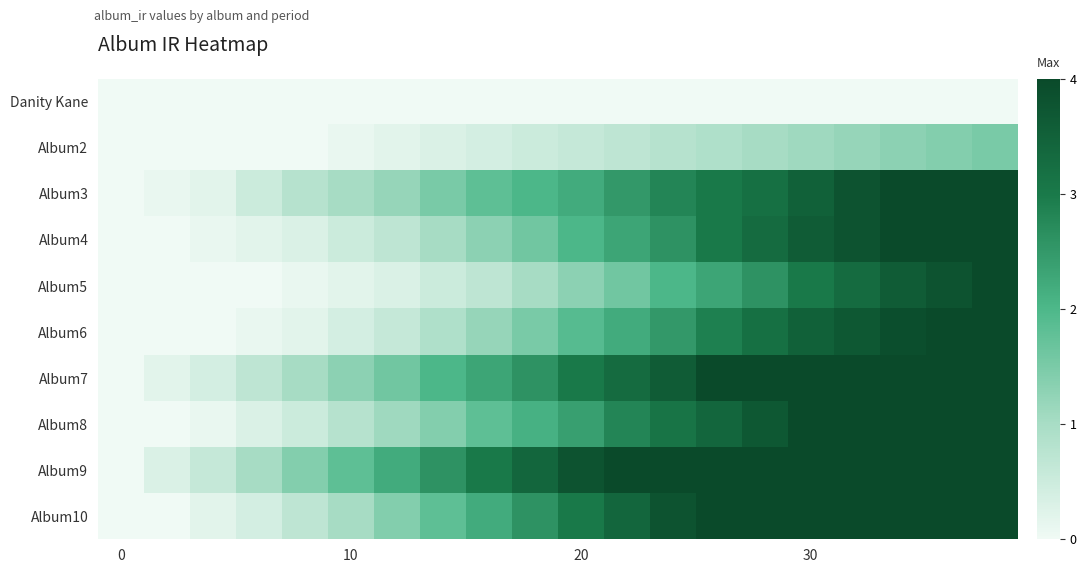

How many categories are shown in the chart?

20